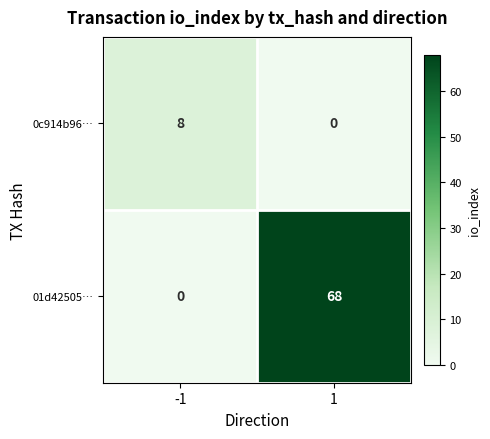

List the series in order of their overall mean, lowest first.

0c914b96…, 01d42505…